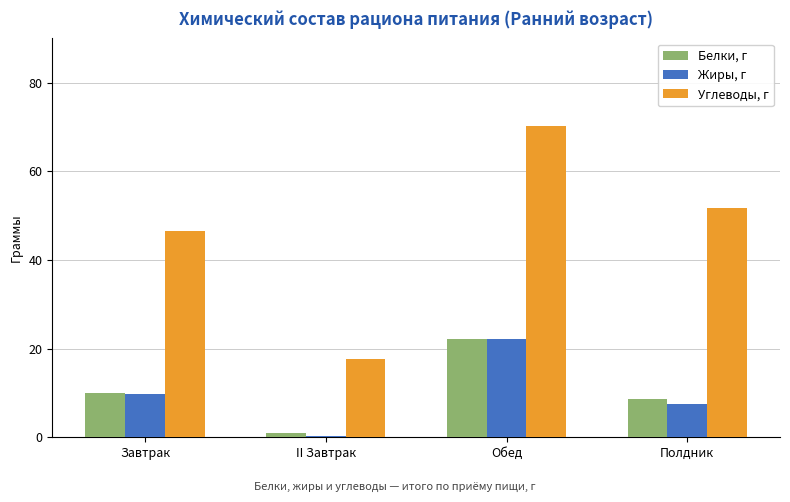

Which series has the widest spread of values?

Углеводы, г